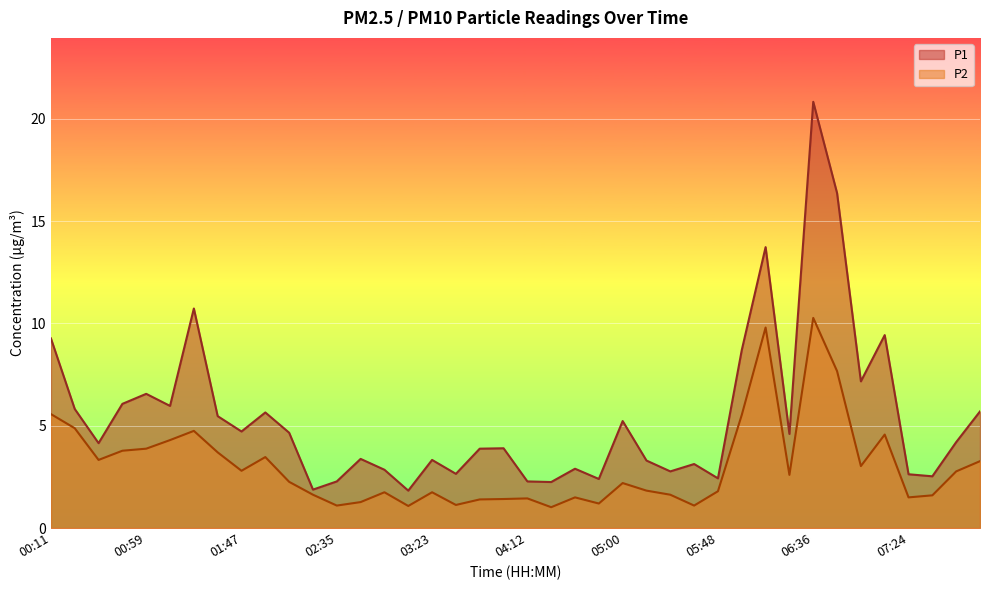

What is the difference between the second highest and minimum values in the P2 series?

8.8